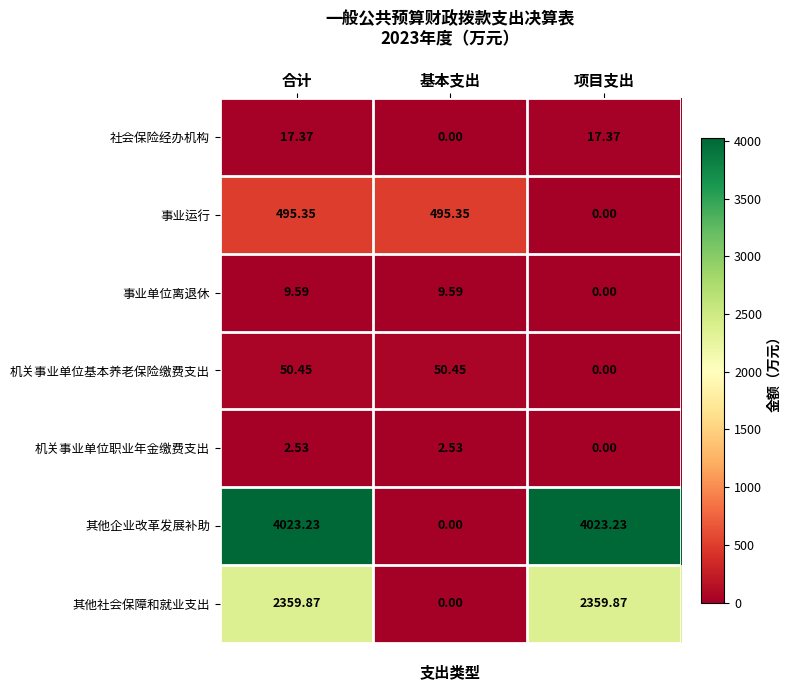

Which series has the largest total across all categories?

其他企业改革发展补助